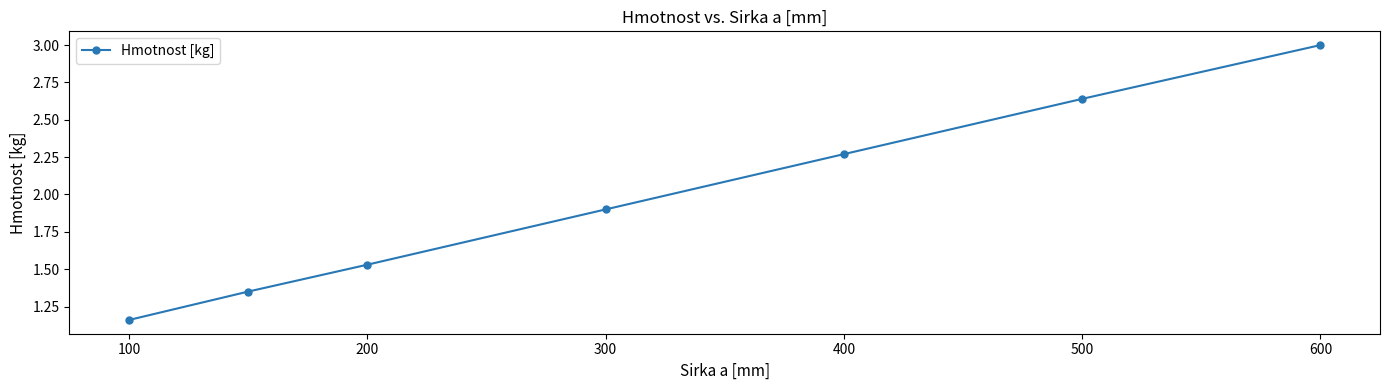

What is the difference between the maximum and minimum values?

1.8